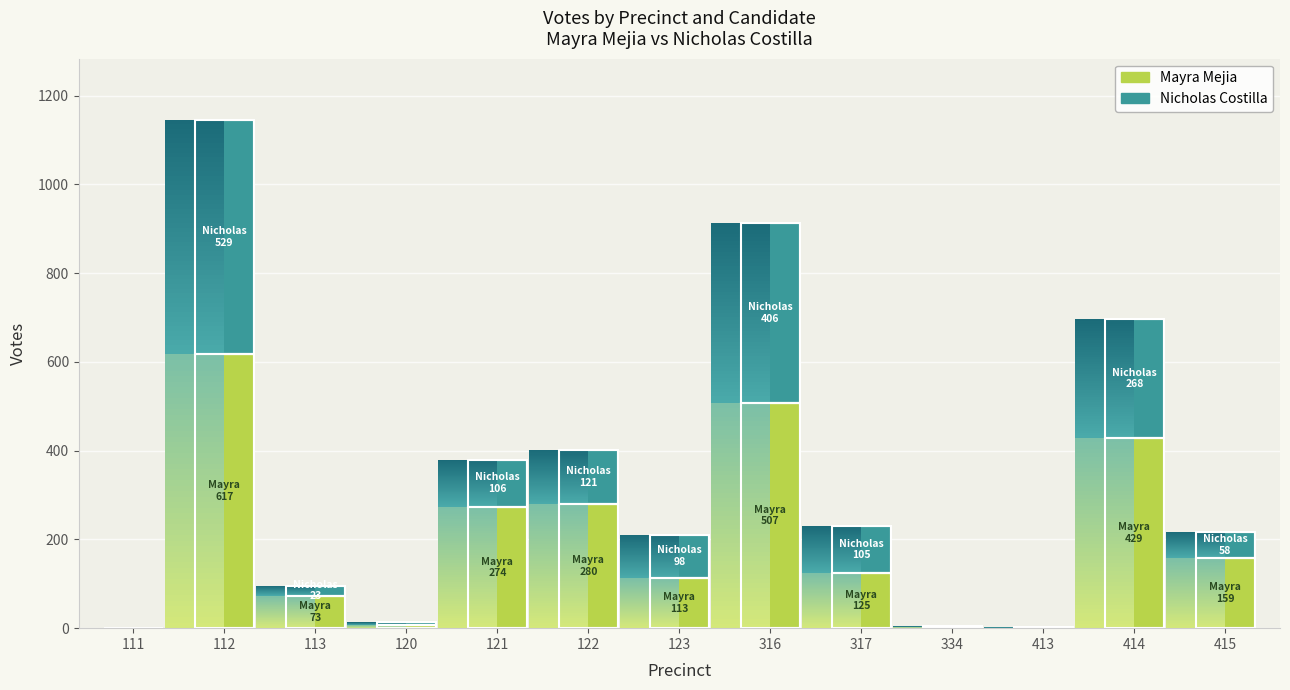

What is the greatest value displayed?

617